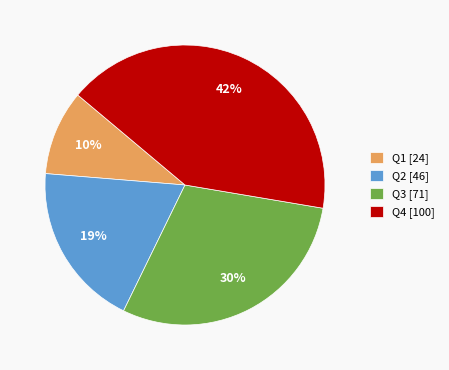

Is it true that Q1 [24] is 10% of the pie?

True